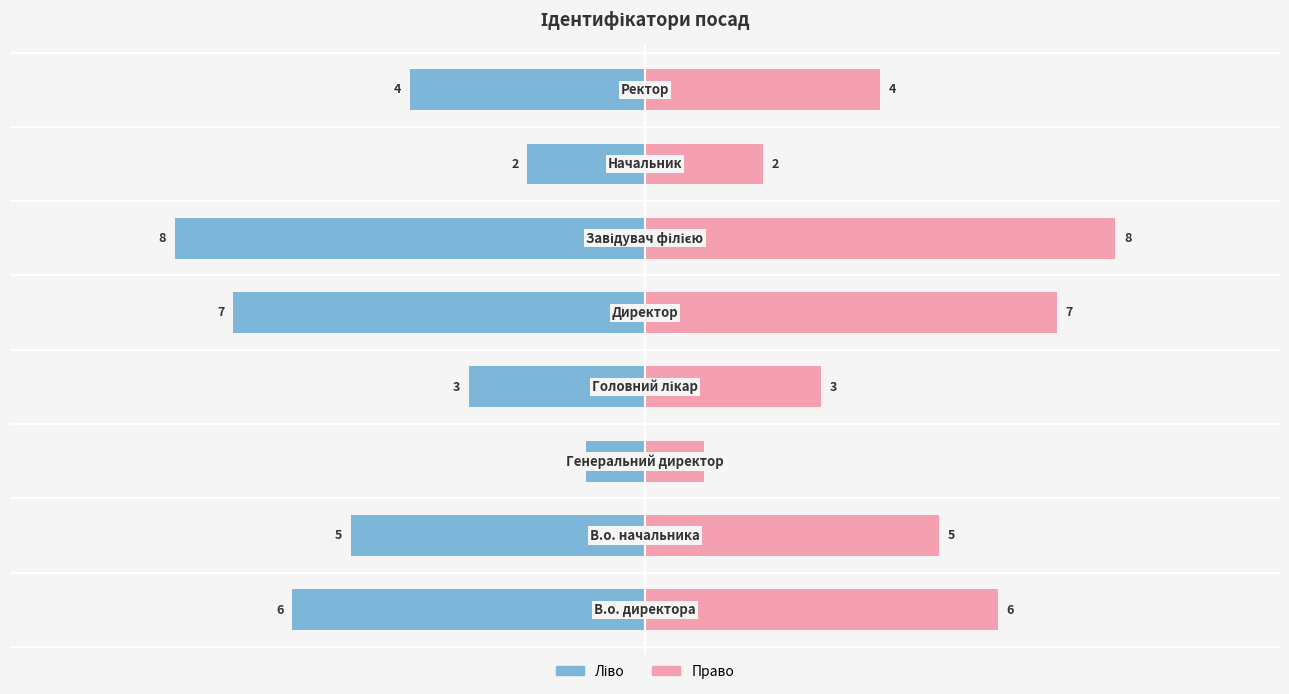

What is the value of the Ідентифікатор (ліво) bar at the 8th from the left?

-4